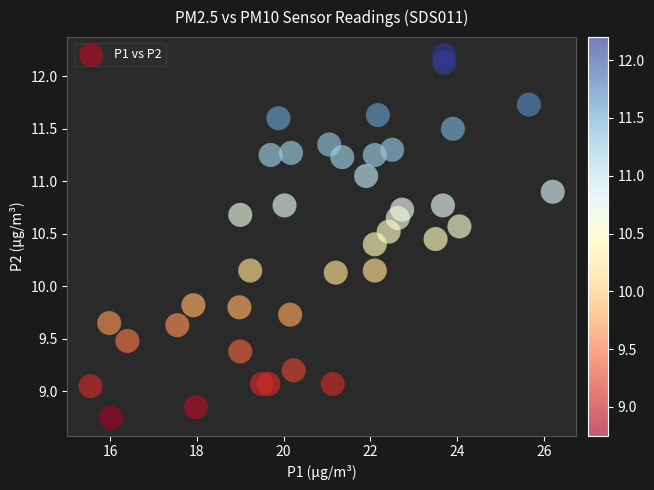

What is the range of X values (max minus min)?

10.6